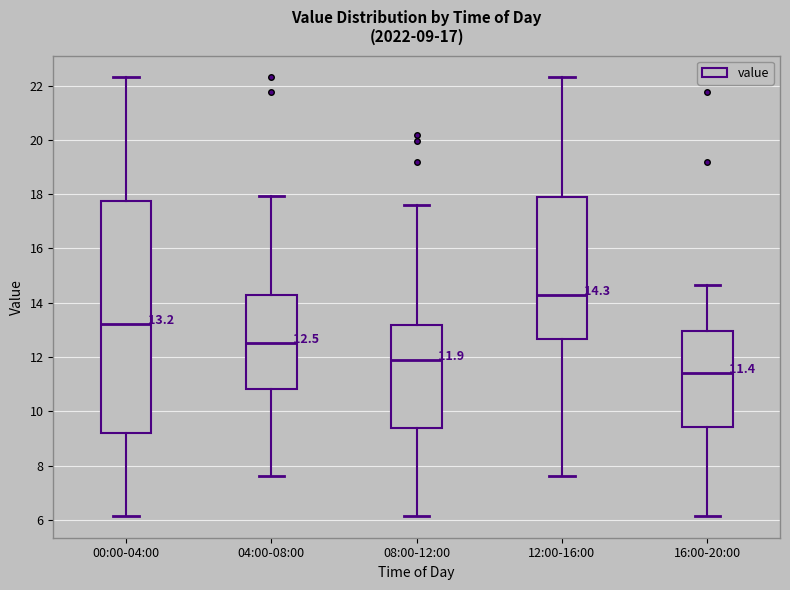

Which box is the tallest, from its lower edge to its upper edge?

00:00-04:00